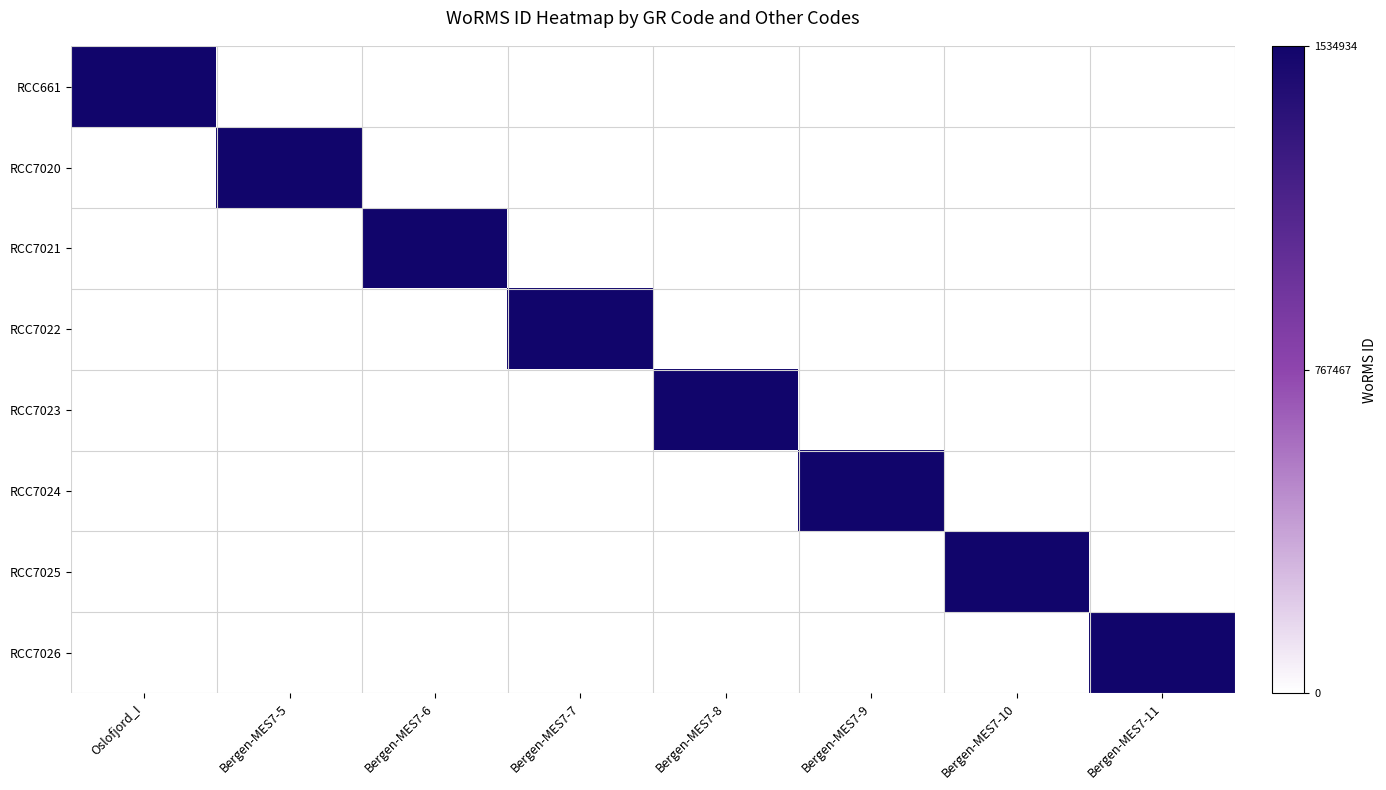

At which category is the sum across all series the highest?

Oslofjord_I